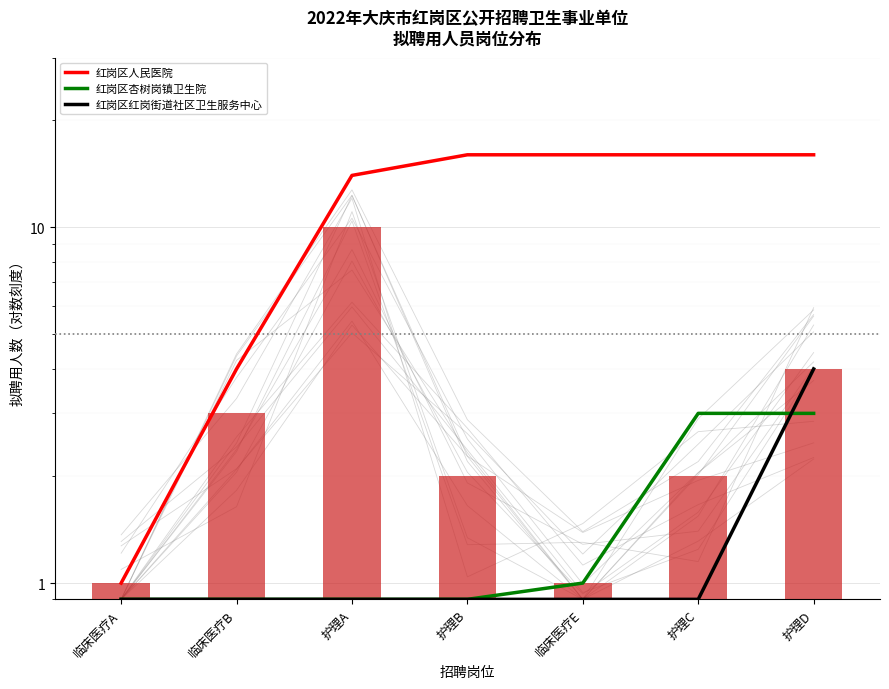

What is the sum of the 红岗区人民医院 values at 护理A and 护理D?

30.0